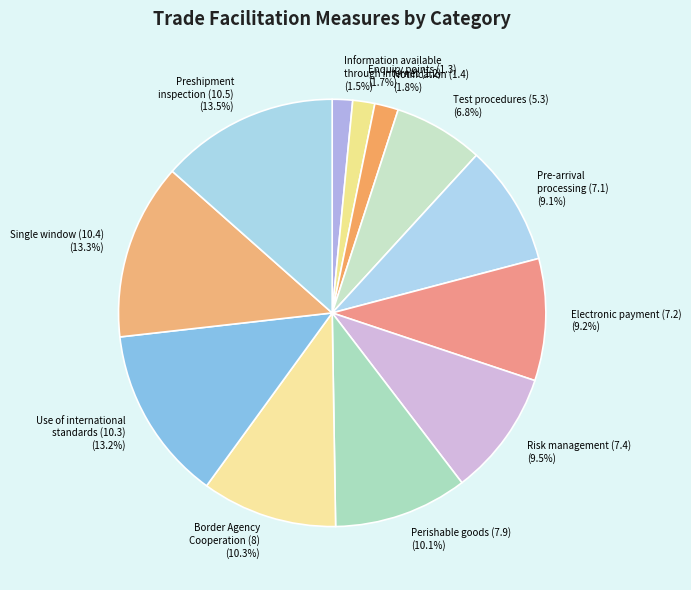

How much of the chart is everything except Preshipment inspection (10.5) (13.5%)?

86.5%